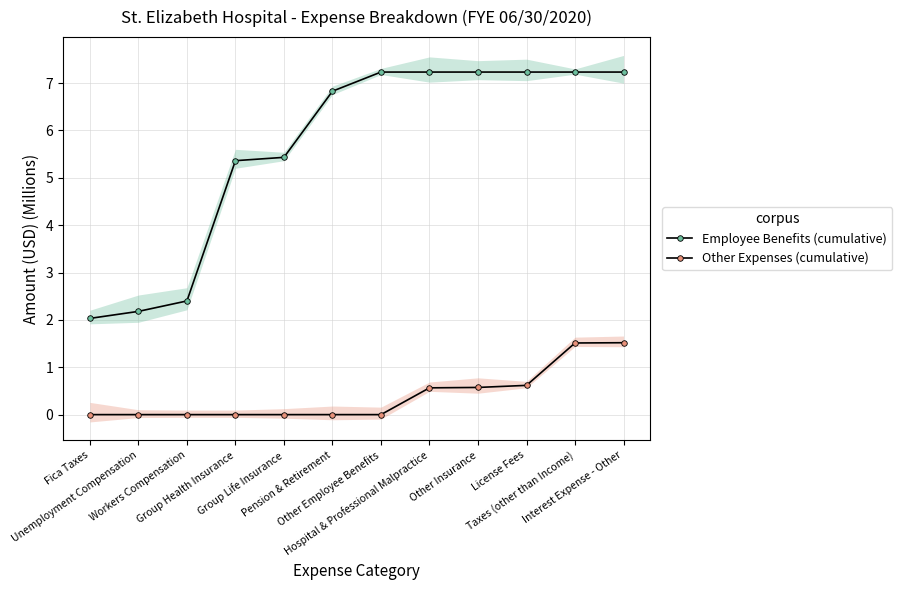

How many lines are shown in the chart?

2